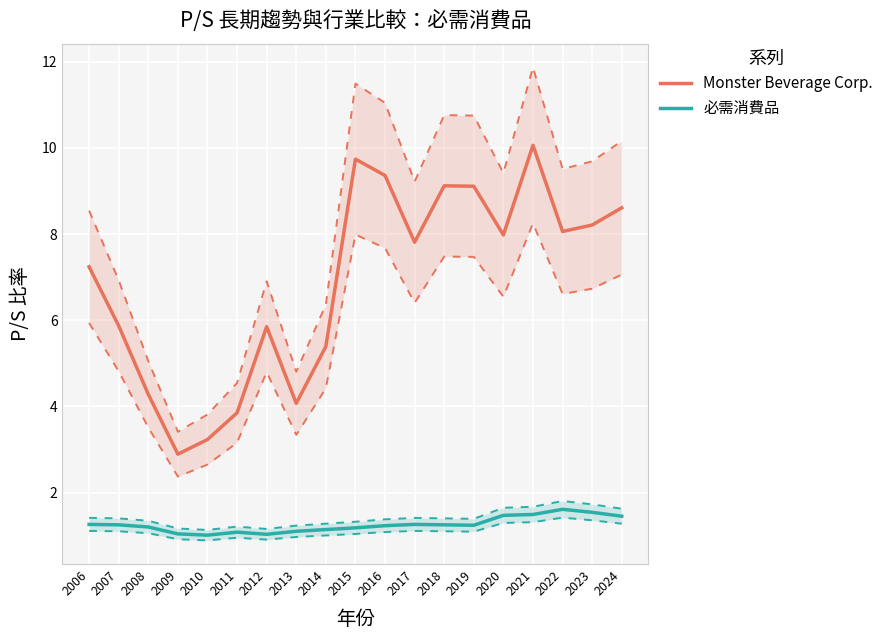

What is the value of the 必需消費品 point at the 8th from the left?

1.1